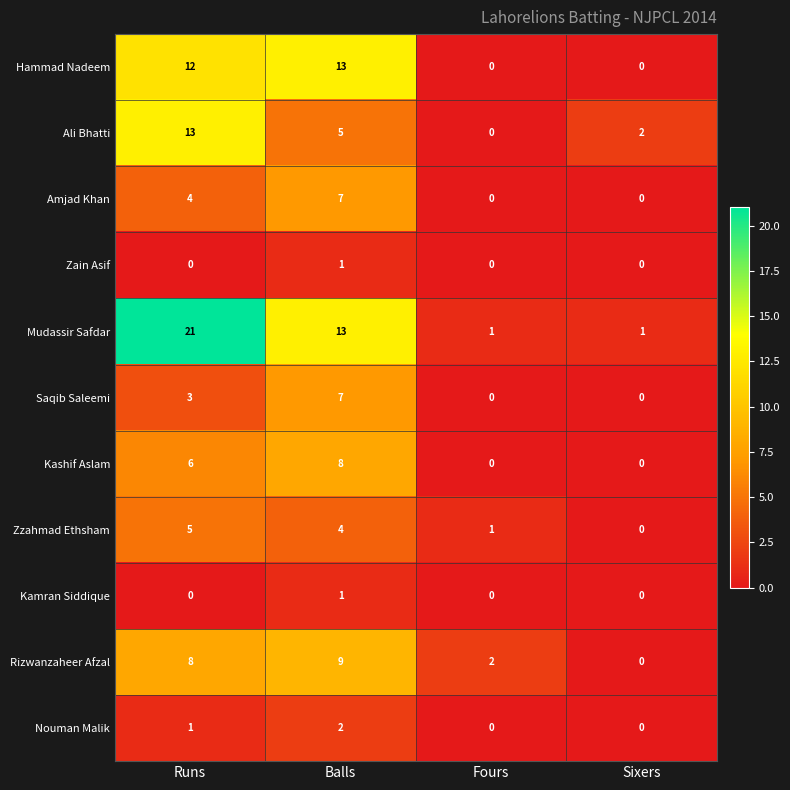

At which label does Hammad Nadeem reach its peak?

Balls